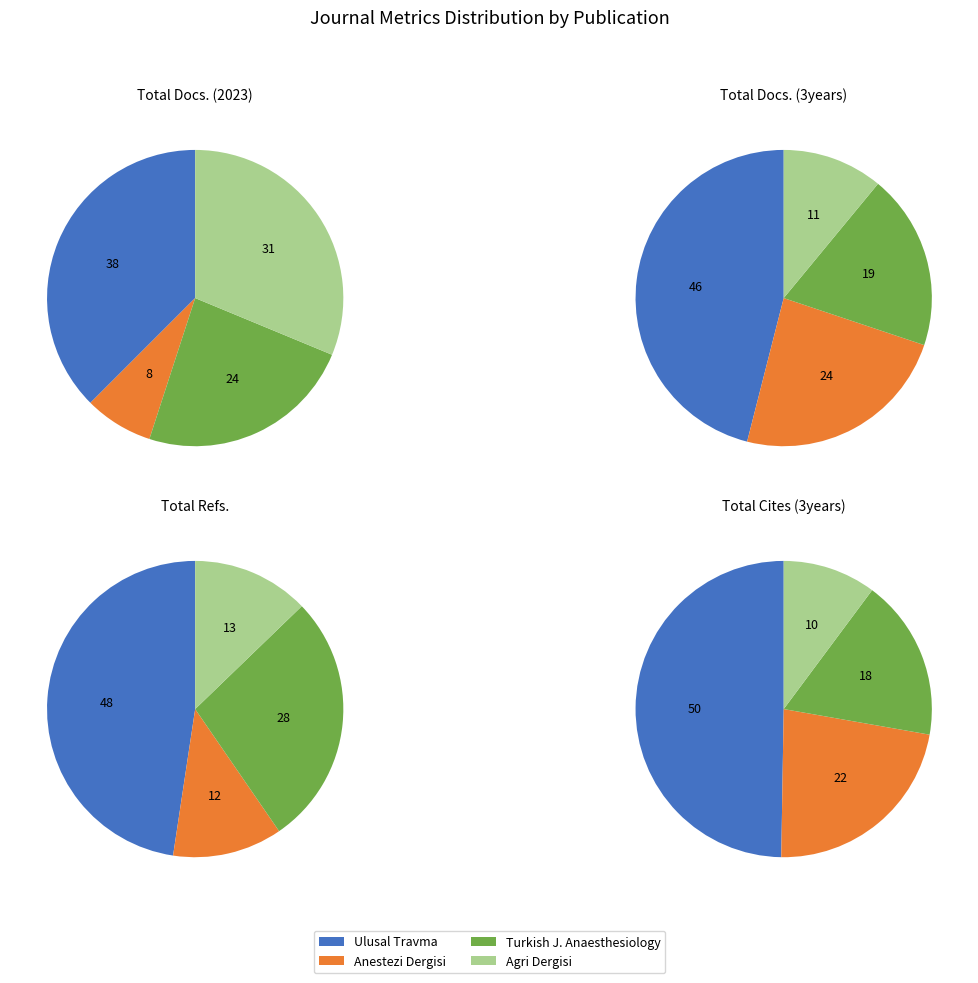

Is Ulusal Travma ve Acil Cerrahi Dergisi the majority of the pie?

No